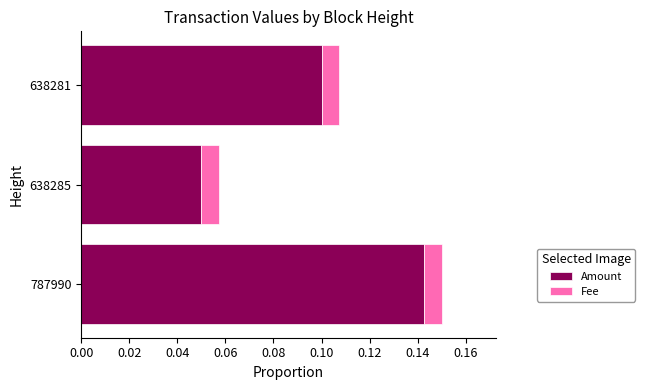

At which label does Amount reach its peak?

787990